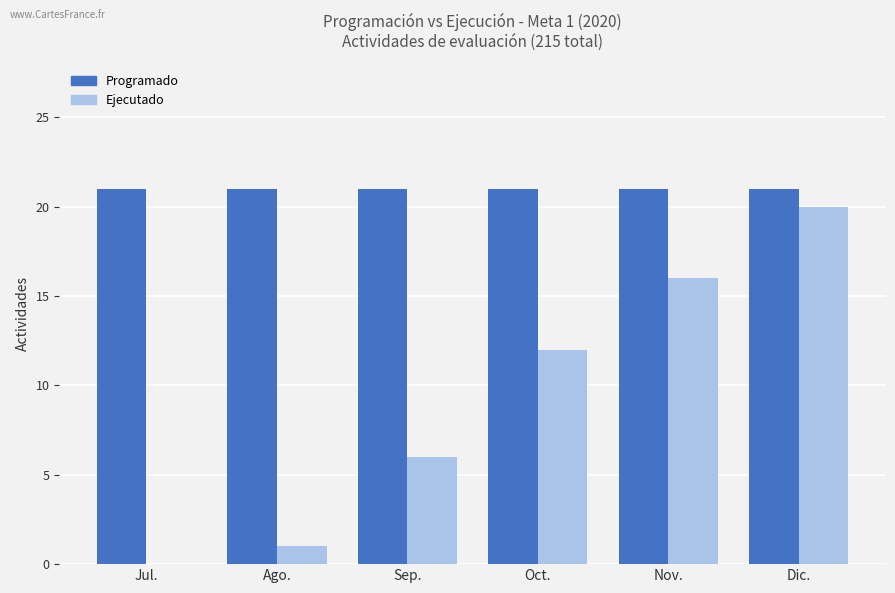

The value of Ejecutado at Oct. is 12. True or false?

True